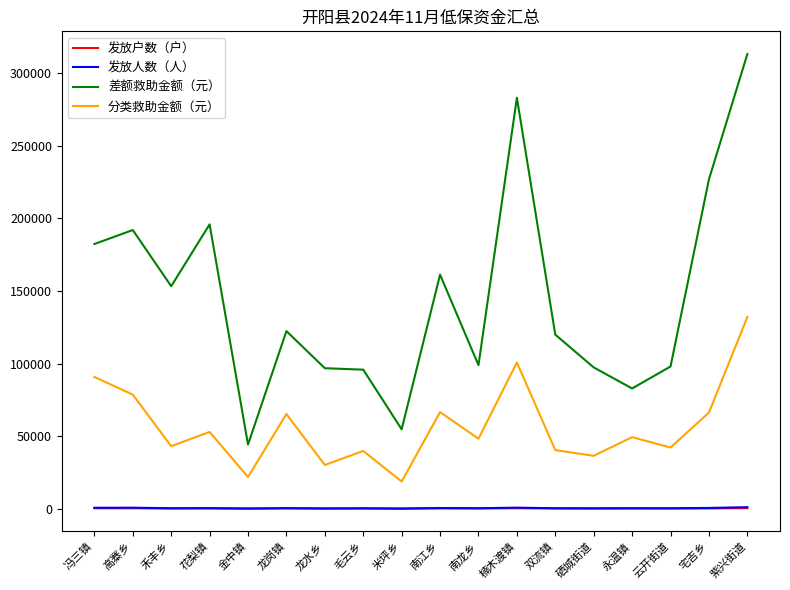

Where does the 发放户数（户） series first go above 214?

冯三镇